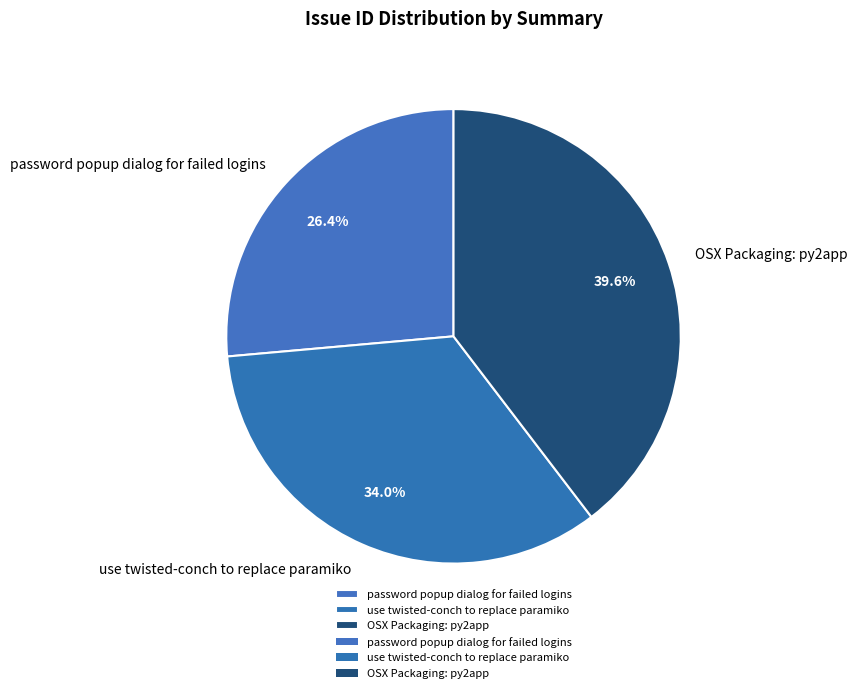

How many slices are in this pie chart?

3